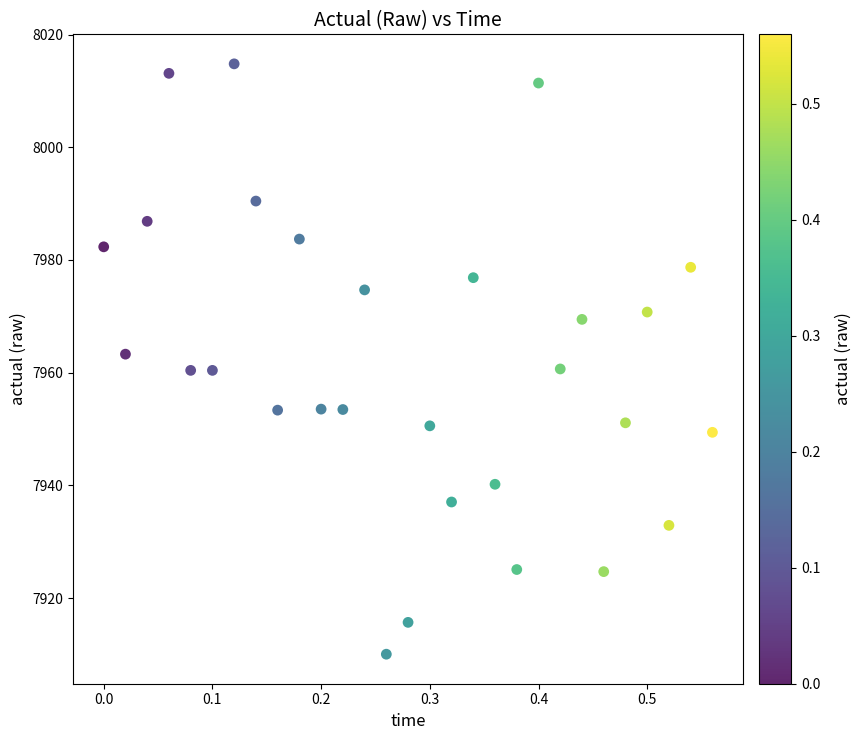

What is the range of X values (max minus min)?

0.6